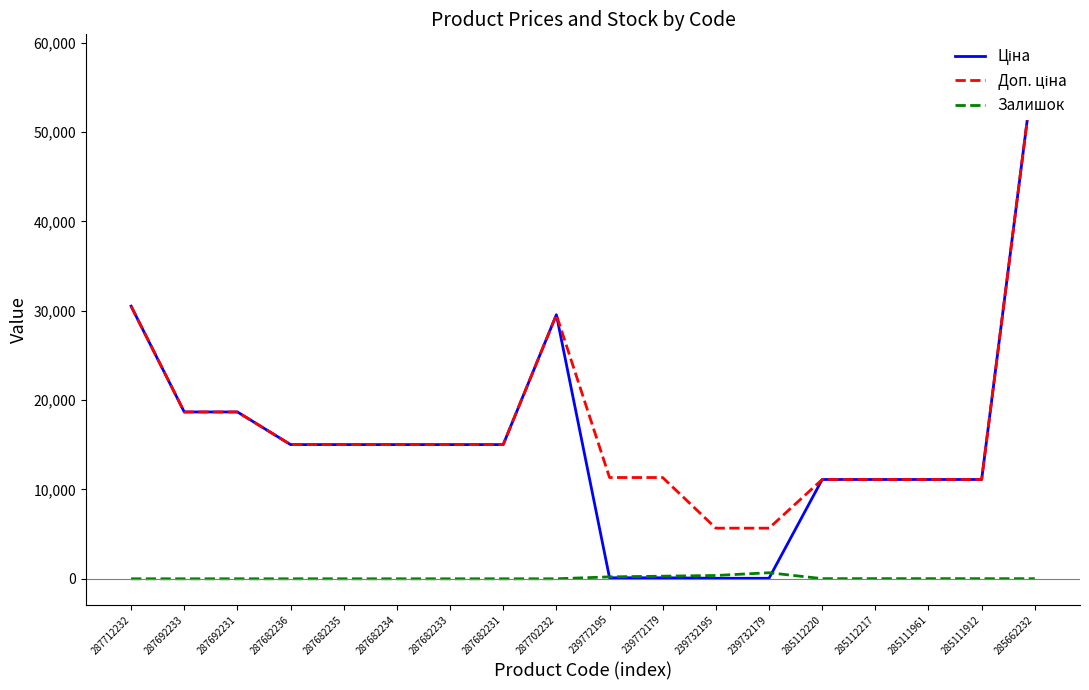

The value of Ціна at 285112217 is 11113.6. True or false?

True